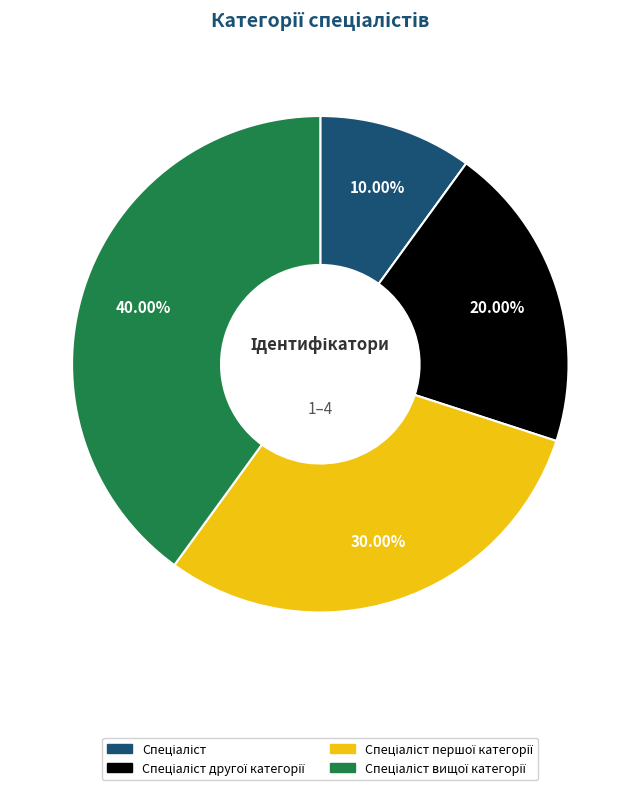

Is there a majority slice in this chart?

No